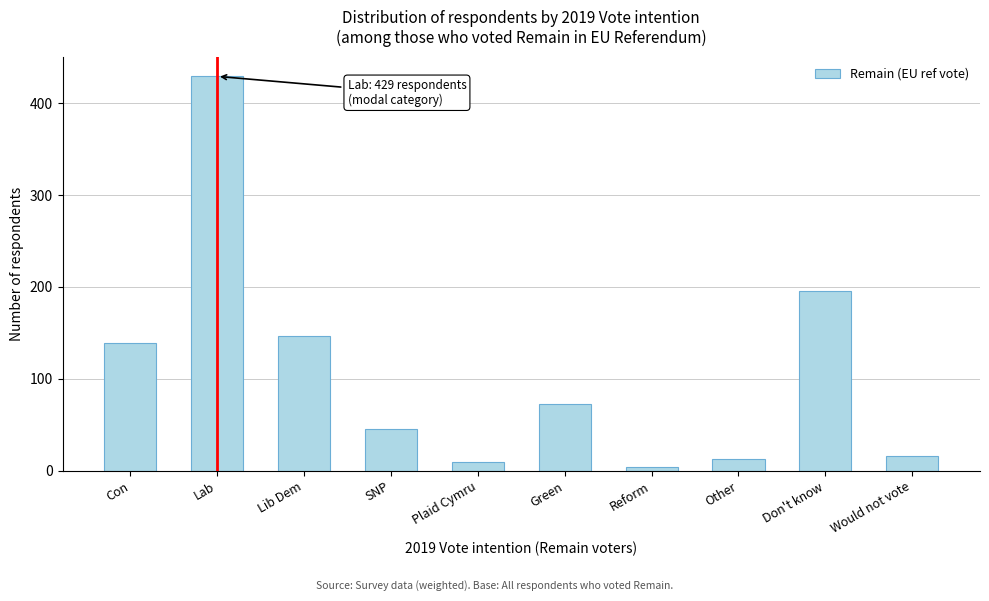

Reading left to right, list all the values displayed in this chart.

Con=139	Lab=429	Lib Dem=146	SNP=45	Plaid Cymru=9	Green=72	Reform=4	Other=13	Don't know=195	Would not vote=16